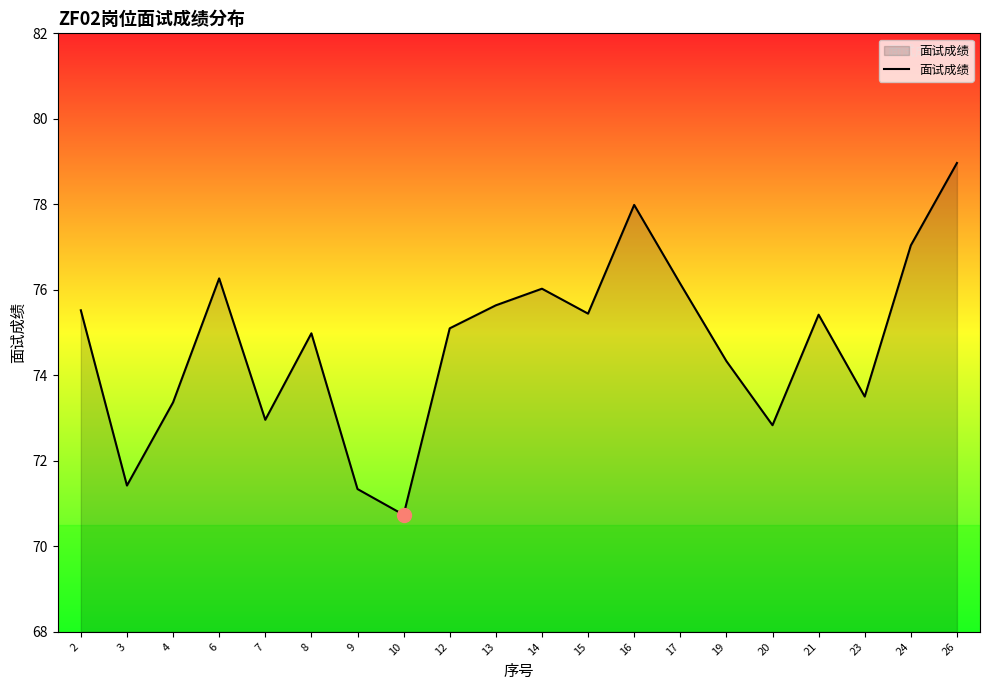

Which has a higher value, 23 or 2?

2